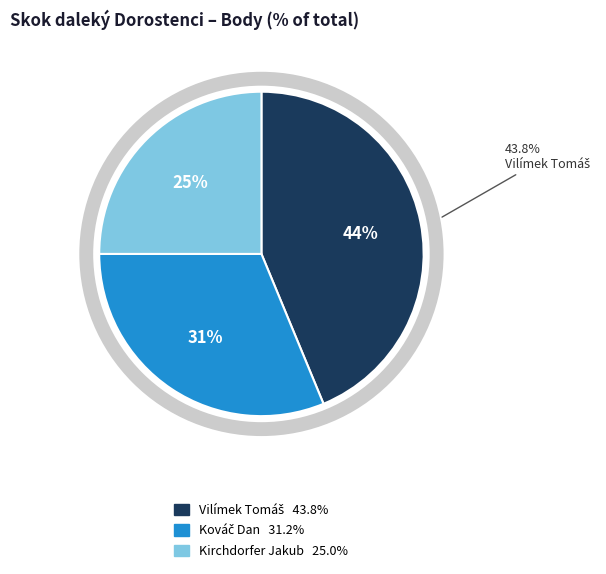

Does Kirchdorfer Jakub account for over 50% of the chart?

No